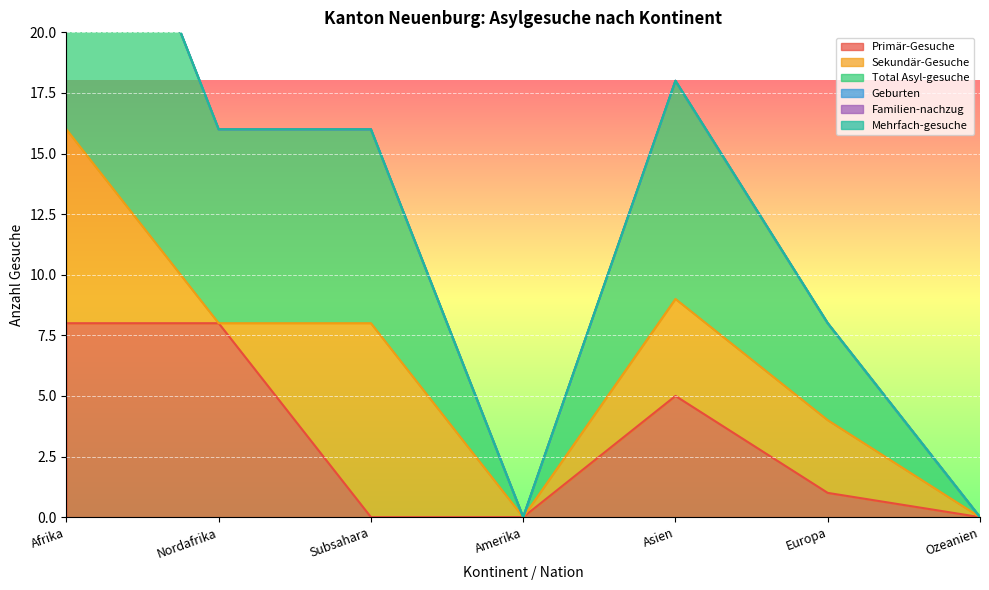

What is the label of the 6th point from the left?

Europa